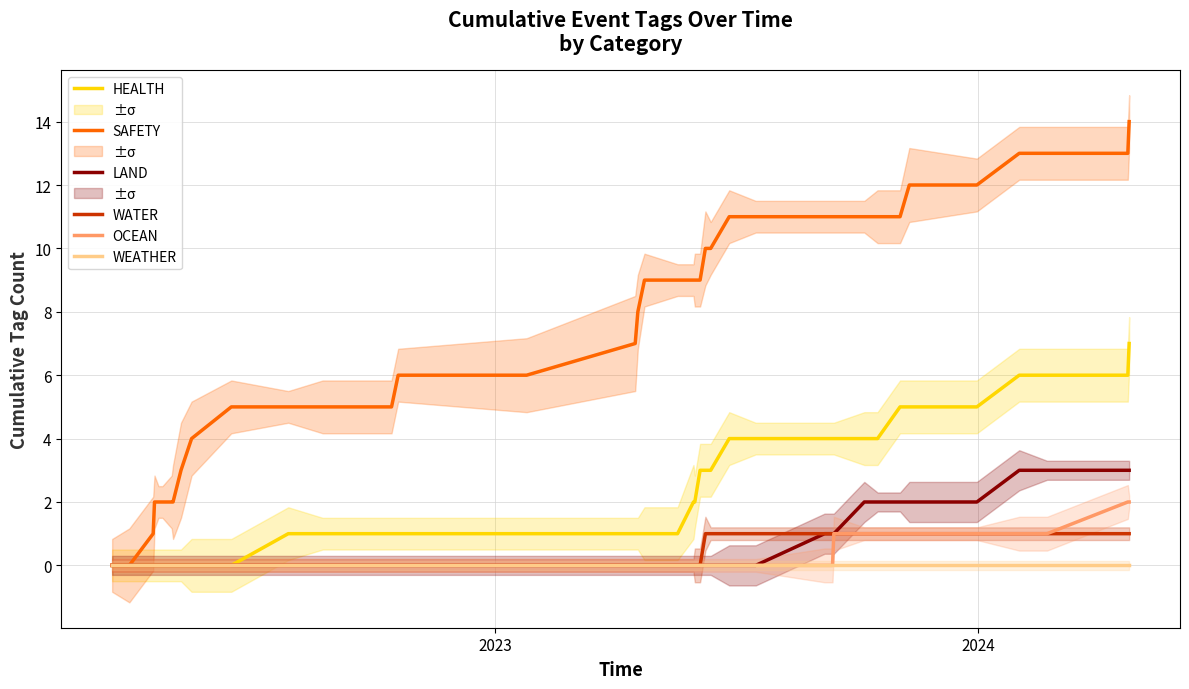

Is the value of WATER at 38 greater than the value of LAND at 18?

Yes